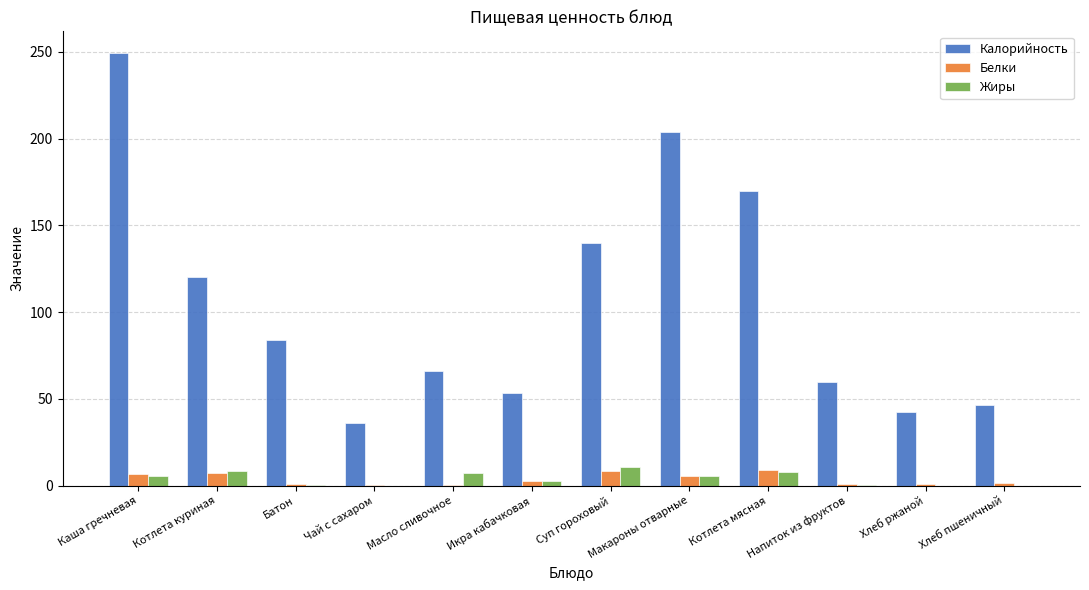

Are the bars horizontal?

No